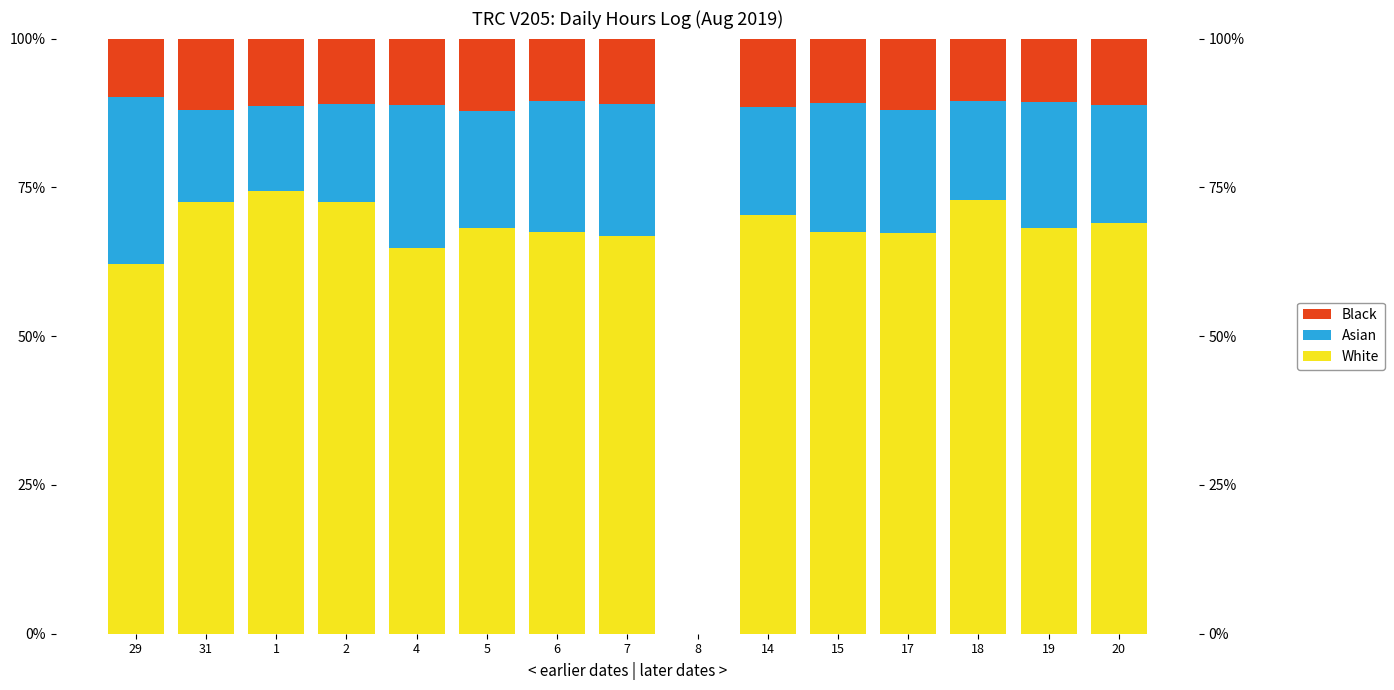

Which series has the largest range (max minus min)?

White